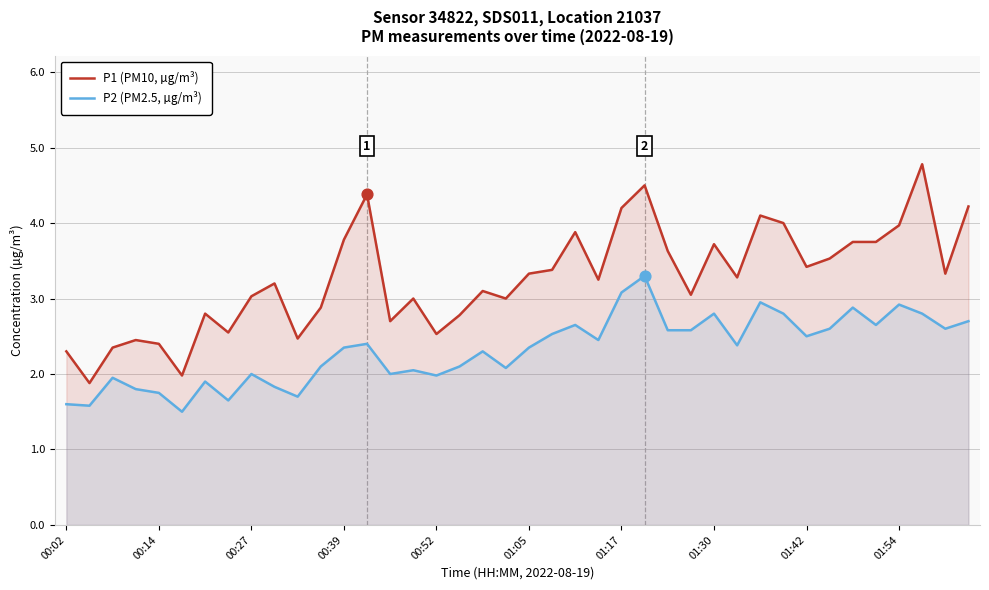

At which category is the sum across all series the highest?

25